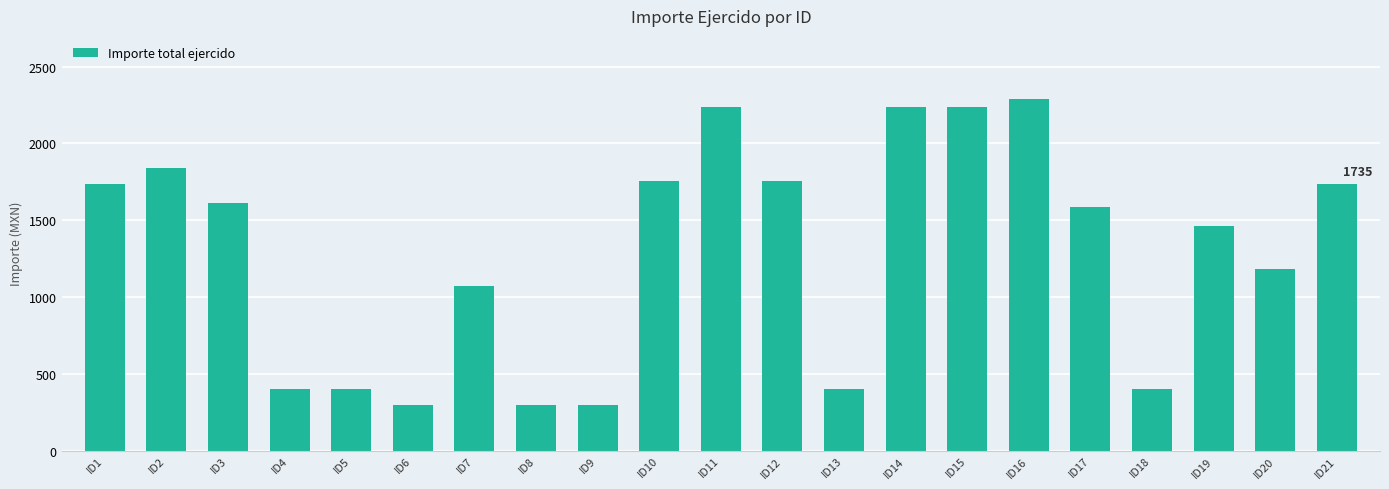

Where is the data nearest to the value 1295?

ID20